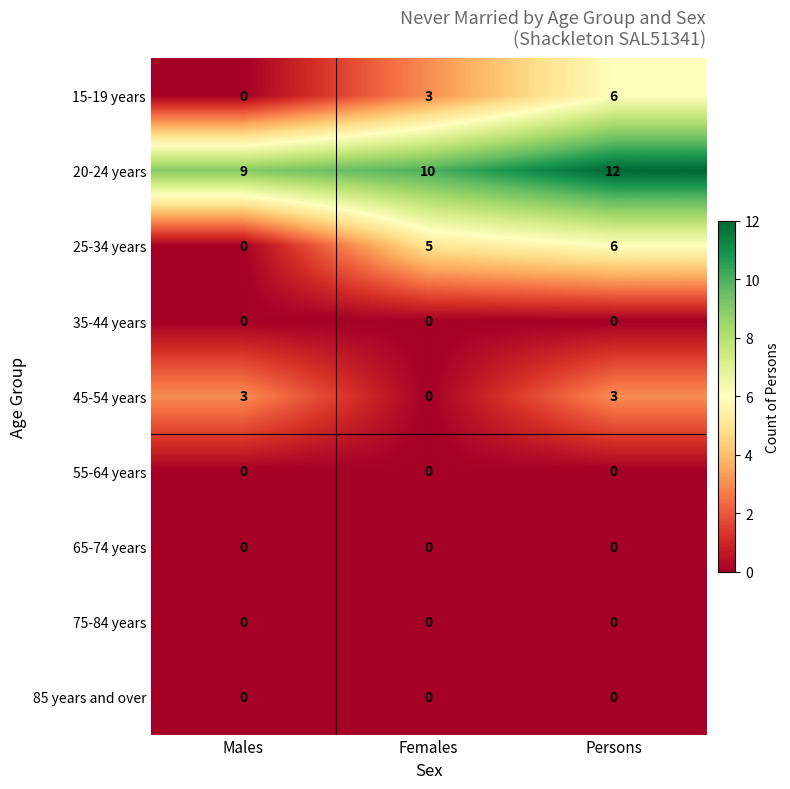

The value of 85 years and over at Males is 0. True or false?

True